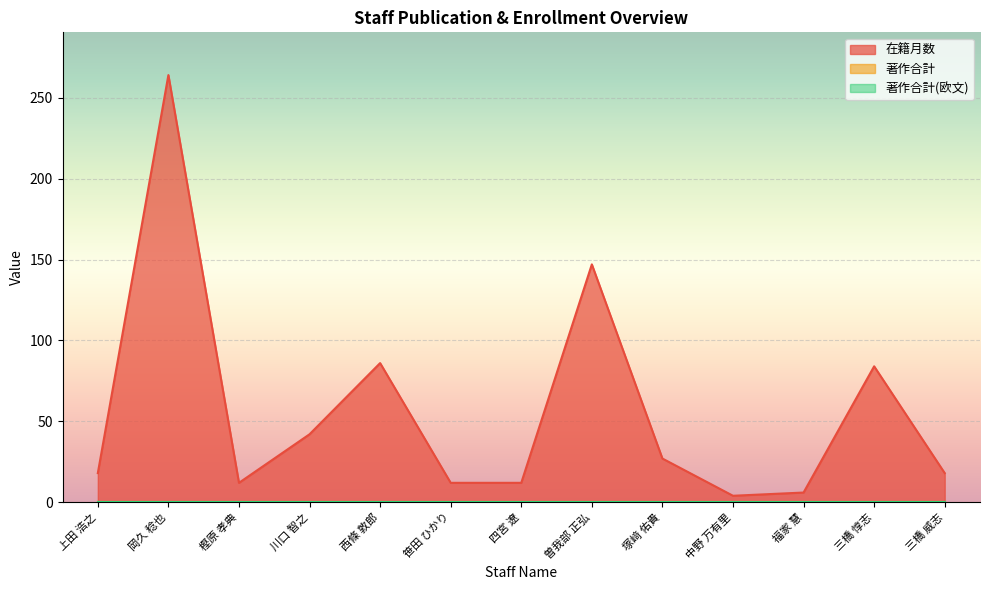

Reading left to right, what are all the values shown in this chart?

在籍月数: 上田 浩之=18	岡久 稔也=264	樫原 孝典=12	川口 智之=42	西條 敦郎=86	笹田 ひかり=12	四宮 遼=12	曽我部 正弘=147	塚﨑 佑貴=27	中野 万有里=4	福家 慧=6	三橋 惇志=84	三橋 威志=18
著作合計: 上田 浩之=0	岡久 稔也=0	樫原 孝典=0	川口 智之=0	西條 敦郎=0	笹田 ひかり=0	四宮 遼=0	曽我部 正弘=0	塚﨑 佑貴=0	中野 万有里=0	福家 慧=0	三橋 惇志=0	三橋 威志=0
著作合計(欧文): 上田 浩之=0	岡久 稔也=0	樫原 孝典=0	川口 智之=0	西條 敦郎=0	笹田 ひかり=0	四宮 遼=0	曽我部 正弘=0	塚﨑 佑貴=0	中野 万有里=0	福家 慧=0	三橋 惇志=0	三橋 威志=0